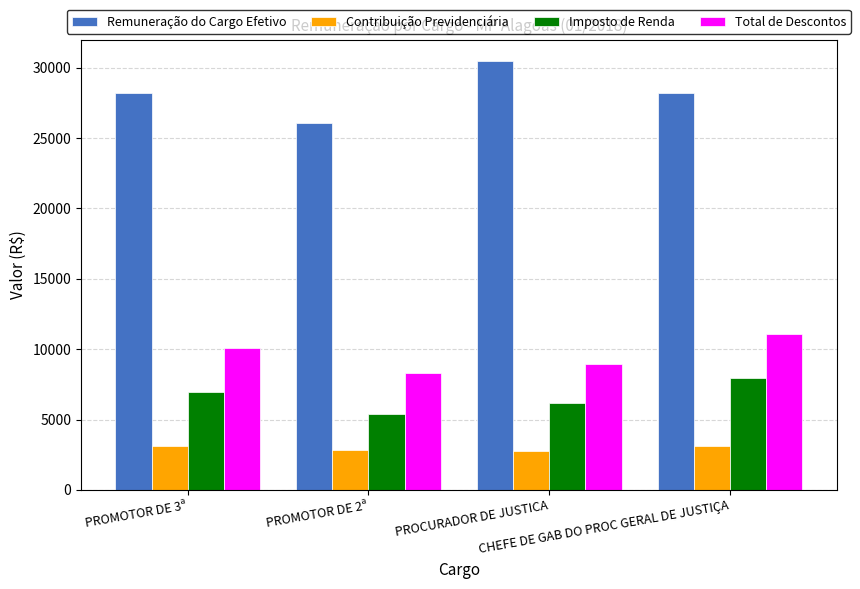

What is the smallest value displayed?

2730.8